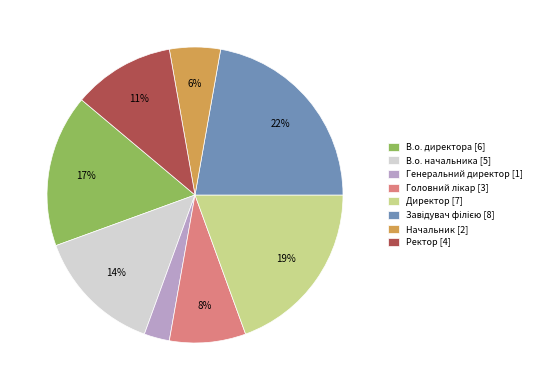

To the nearest percent, what is the difference between the В.о. начальника [5] and В.о. директора [6] slice percentages?

3%